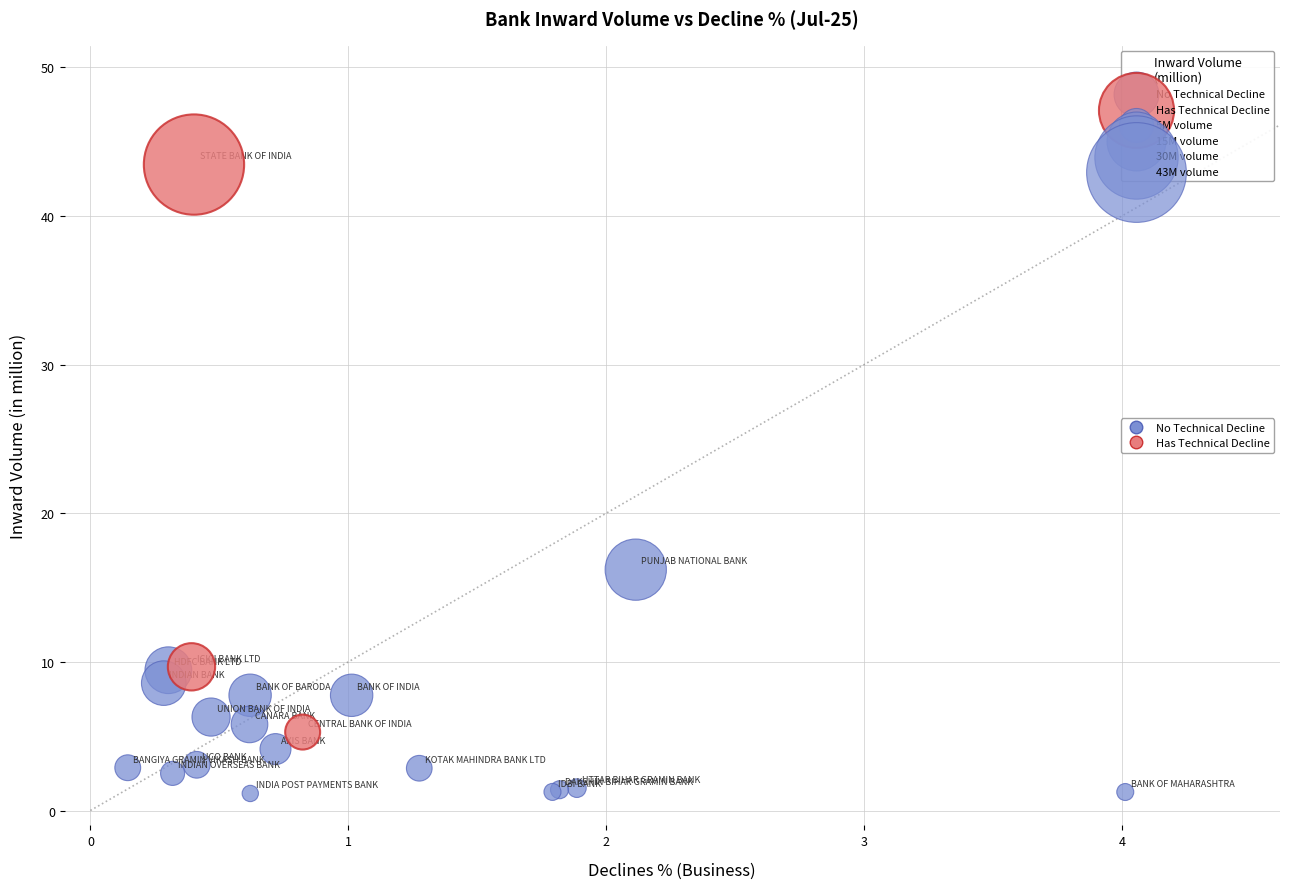

What are all the series names shown in the legend?

No Technical Decline, Has Technical Decline